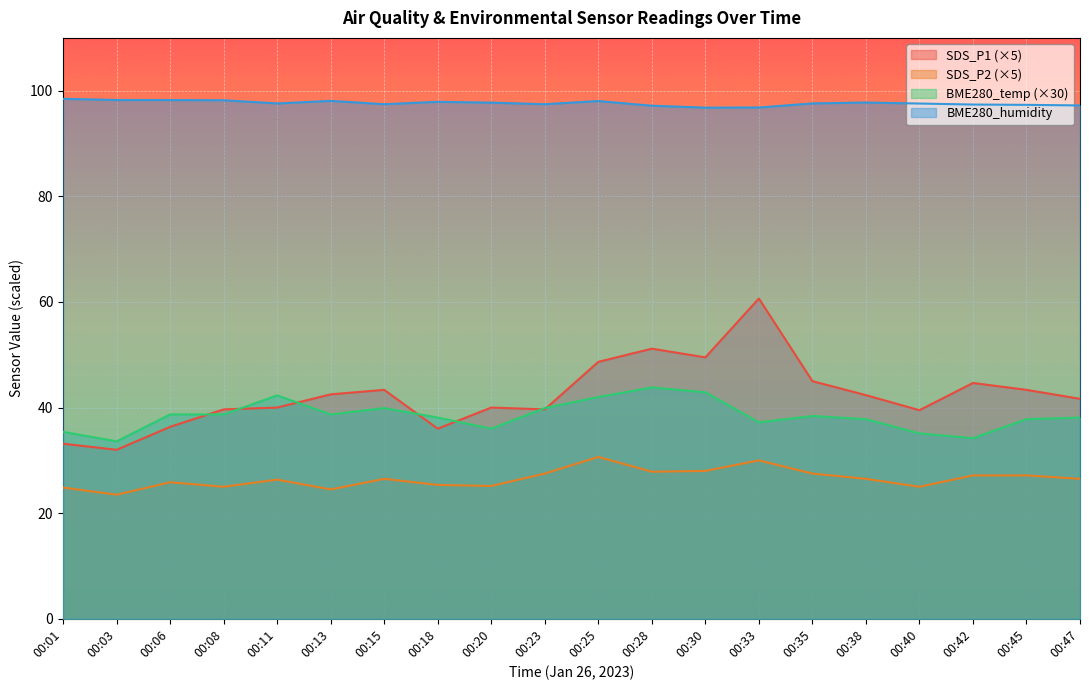

Reading left to right, what are all the values shown in this chart?

SDS_P1: 00:01=33.1	00:03=32.0	00:06=36.3	00:08=39.6	00:11=40.0	00:13=42.5	00:15=43.4	00:18=36.0	00:20=40.0	00:23=39.6	00:25=48.7	00:28=51.2	00:30=49.5	00:33=60.7	00:35=45.0	00:38=42.4	00:40=39.5	00:42=44.6	00:45=43.4	00:47=41.6
SDS_P2: 00:01=24.8	00:03=23.5	00:06=25.9	00:08=25.0	00:11=26.3	00:13=24.5	00:15=26.5	00:18=25.4	00:20=25.2	00:23=27.5	00:25=30.6	00:28=27.9	00:30=28.0	00:33=30.0	00:35=27.5	00:38=26.5	00:40=25.0	00:42=27.1	00:45=27.1	00:47=26.5
BME280_temperature: 00:01=35.4	00:03=33.6	00:06=38.7	00:08=38.7	00:11=42.3	00:13=38.7	00:15=39.9	00:18=38.1	00:20=36.0	00:23=39.9	00:25=42.0	00:28=43.8	00:30=42.9	00:33=37.2	00:35=38.4	00:38=37.8	00:40=35.1	00:42=34.2	00:45=37.8	00:47=38.1
BME280_humidity: 00:01=98.5	00:03=98.2	00:06=98.2	00:08=98.2	00:11=97.6	00:13=98.1	00:15=97.4	00:18=97.9	00:20=97.7	00:23=97.4	00:25=98.0	00:28=97.2	00:30=96.8	00:33=96.8	00:35=97.6	00:38=97.8	00:40=97.6	00:42=97.4	00:45=97.3	00:47=97.2